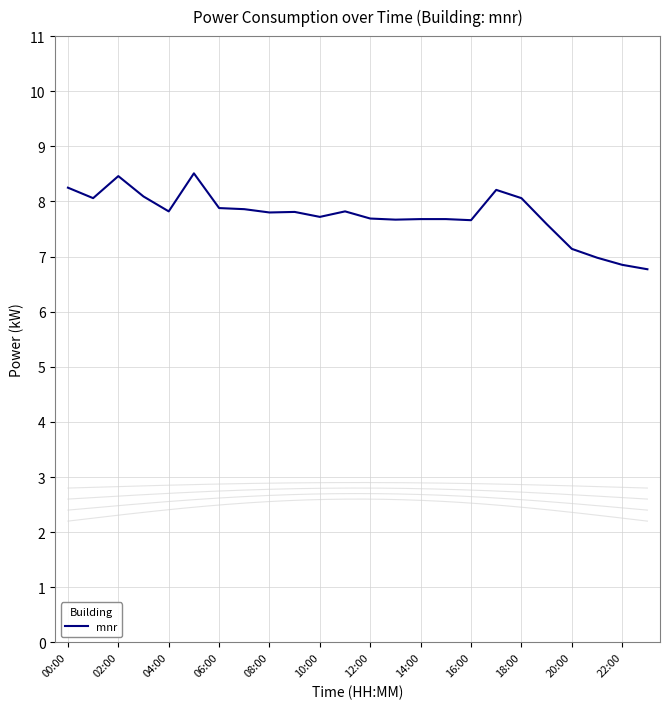

What is the minimum value for mnr?

6.8